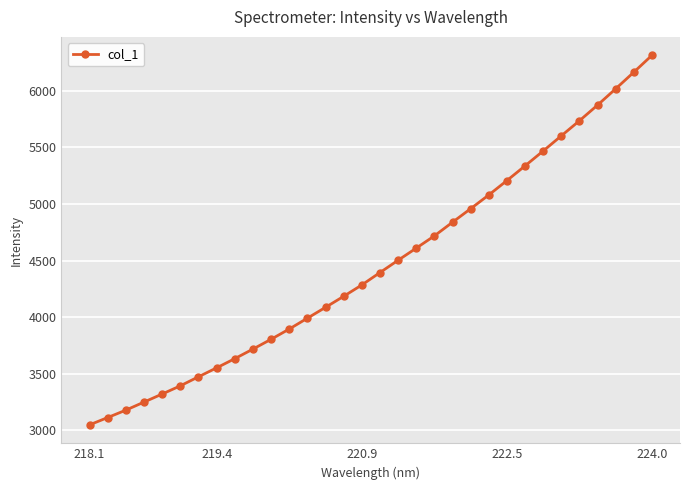

How many series are shown in this chart?

1